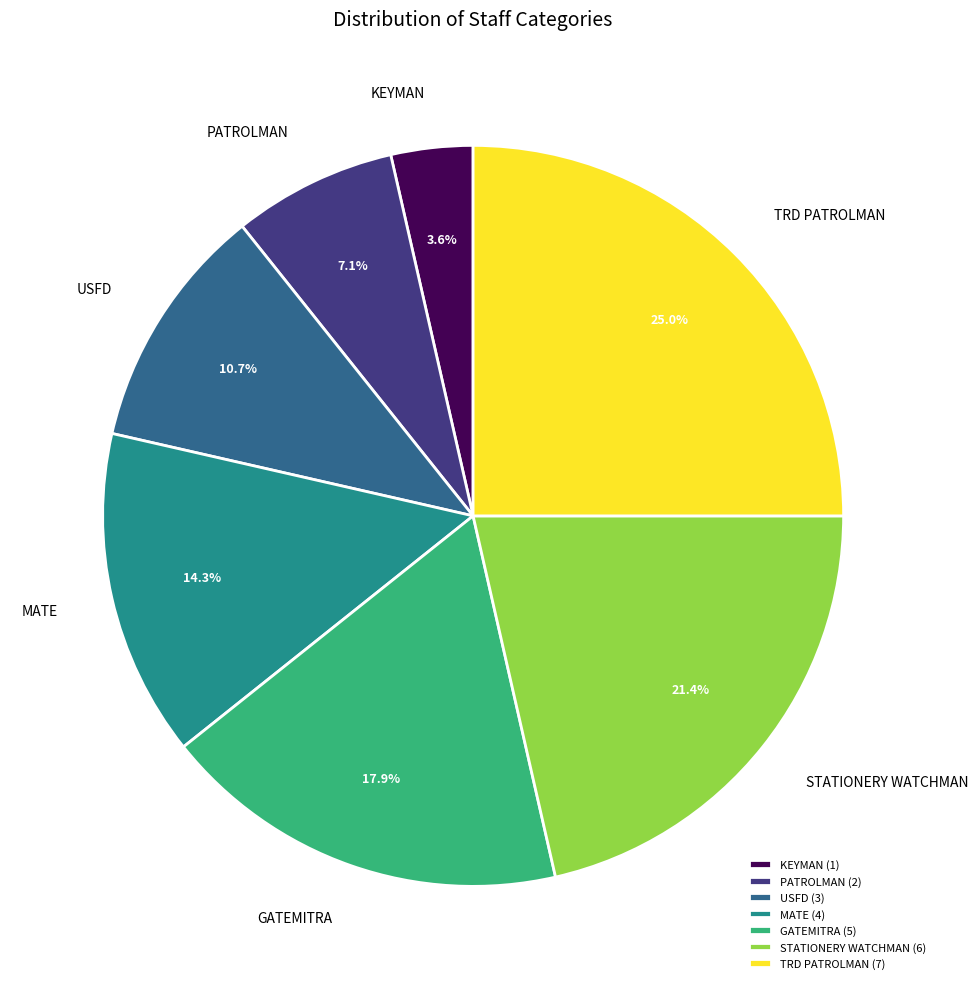

Is it true that GATEMITRA is 18% of the pie?

True